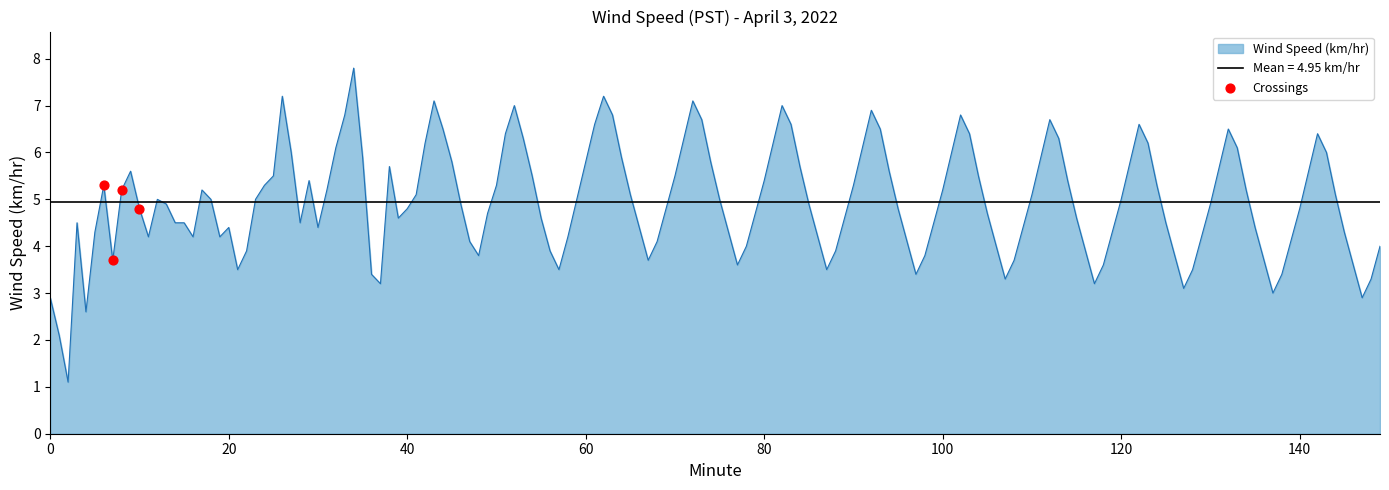

What is the minimum value for Wind Speed (km/hr)?

1.1